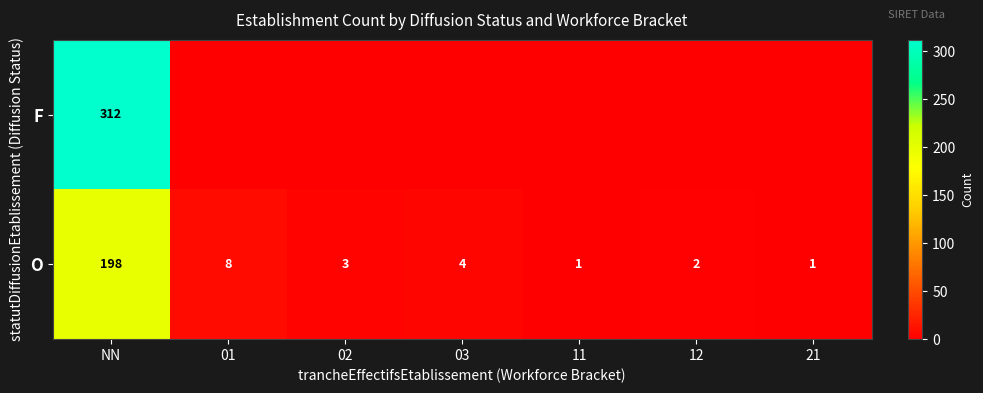

The value of O at 02 is 2. True or false?

False